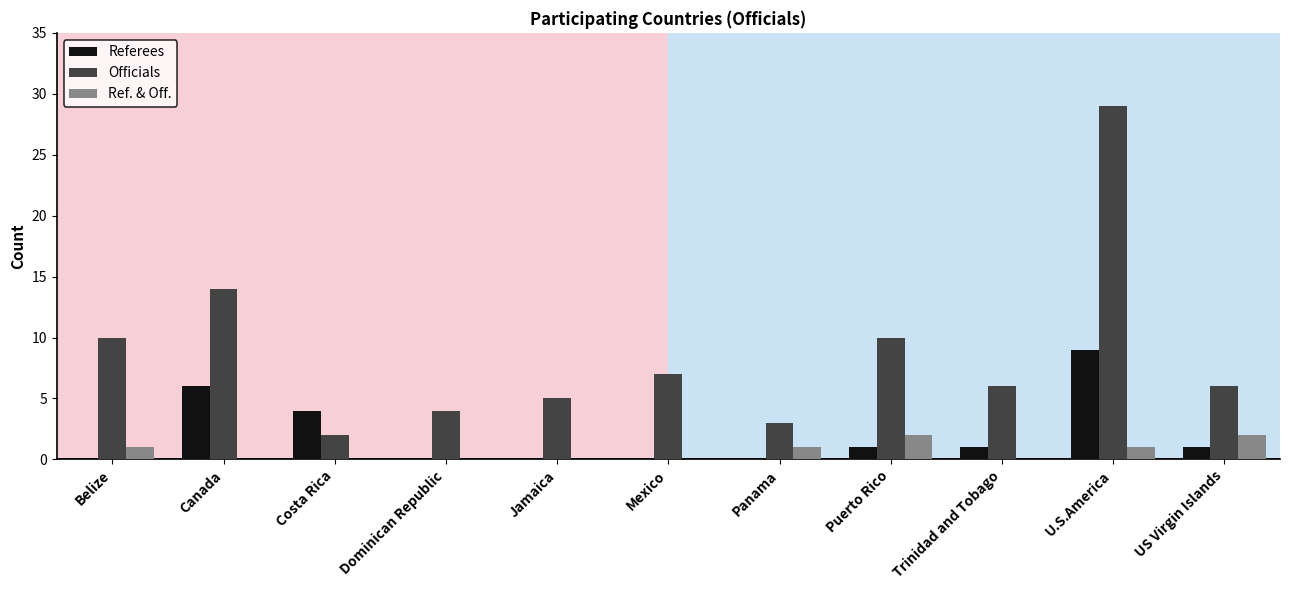

How many data points does each series have?

11